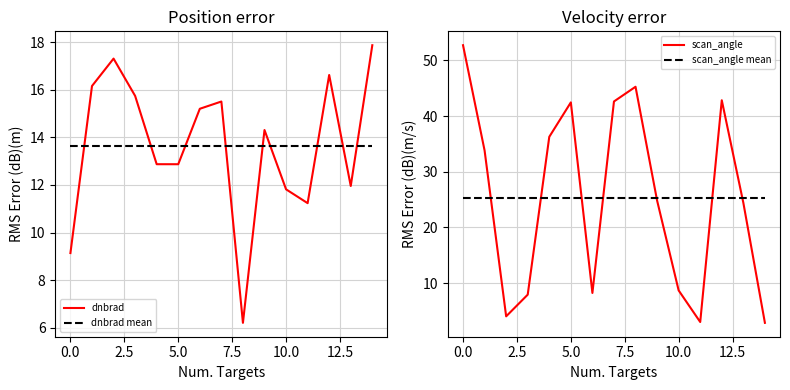

At how many categories does at least one series exceed 10?

15